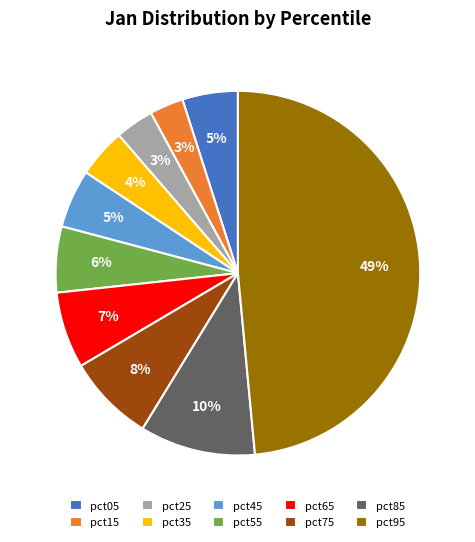

Is the sum of pct65 and pct85 greater than half?

No